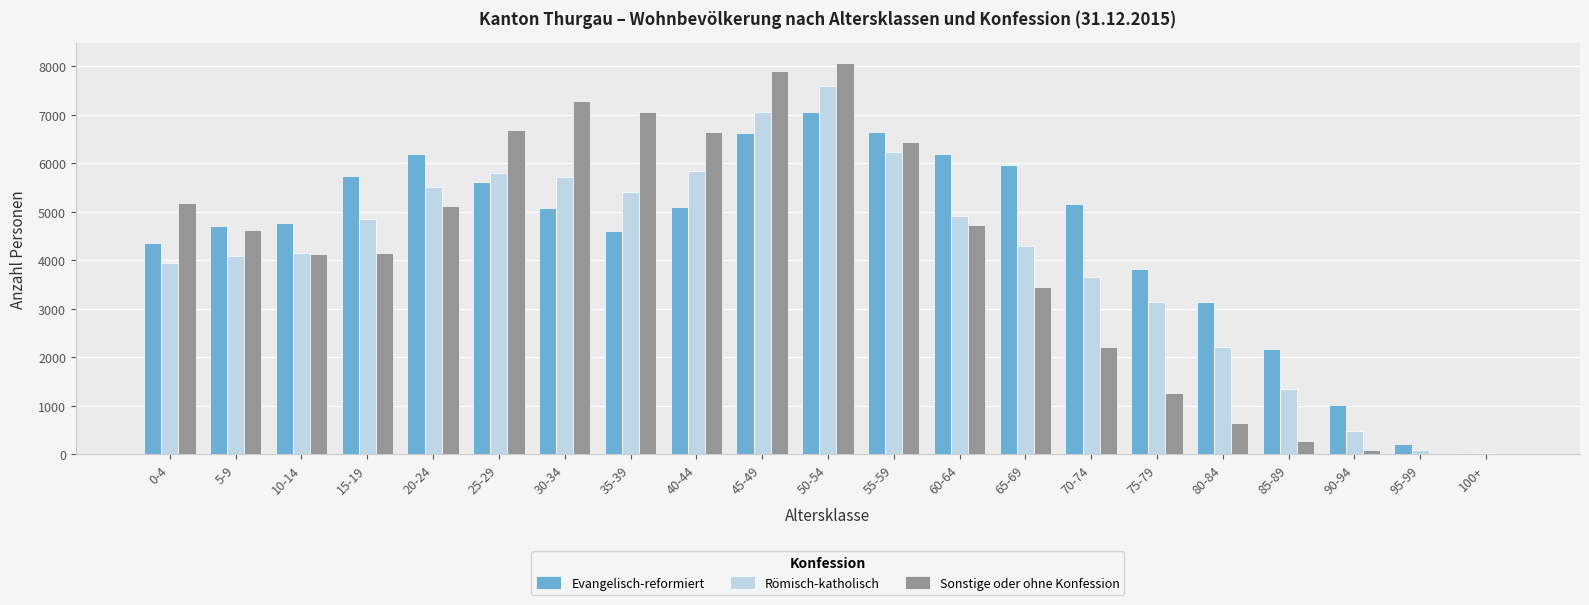

Which series changed the most between 25-29 and 50-54?

Römisch-katholisch